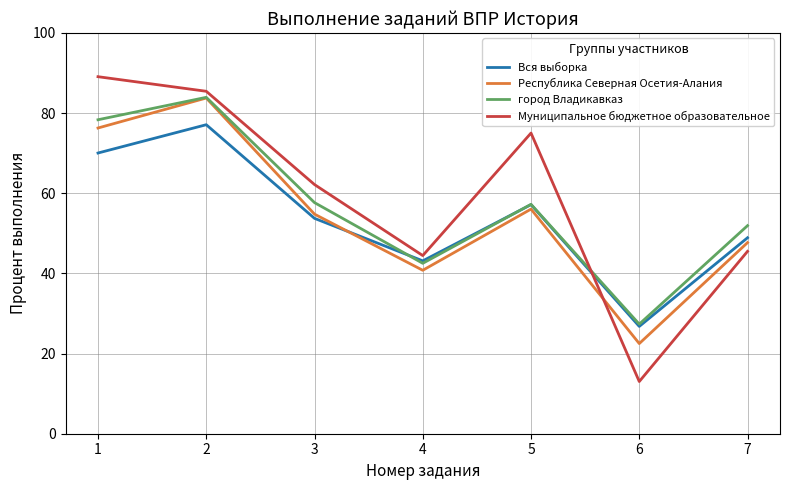

The Вся выборка series shows 29.6 at 4. True or false?

False